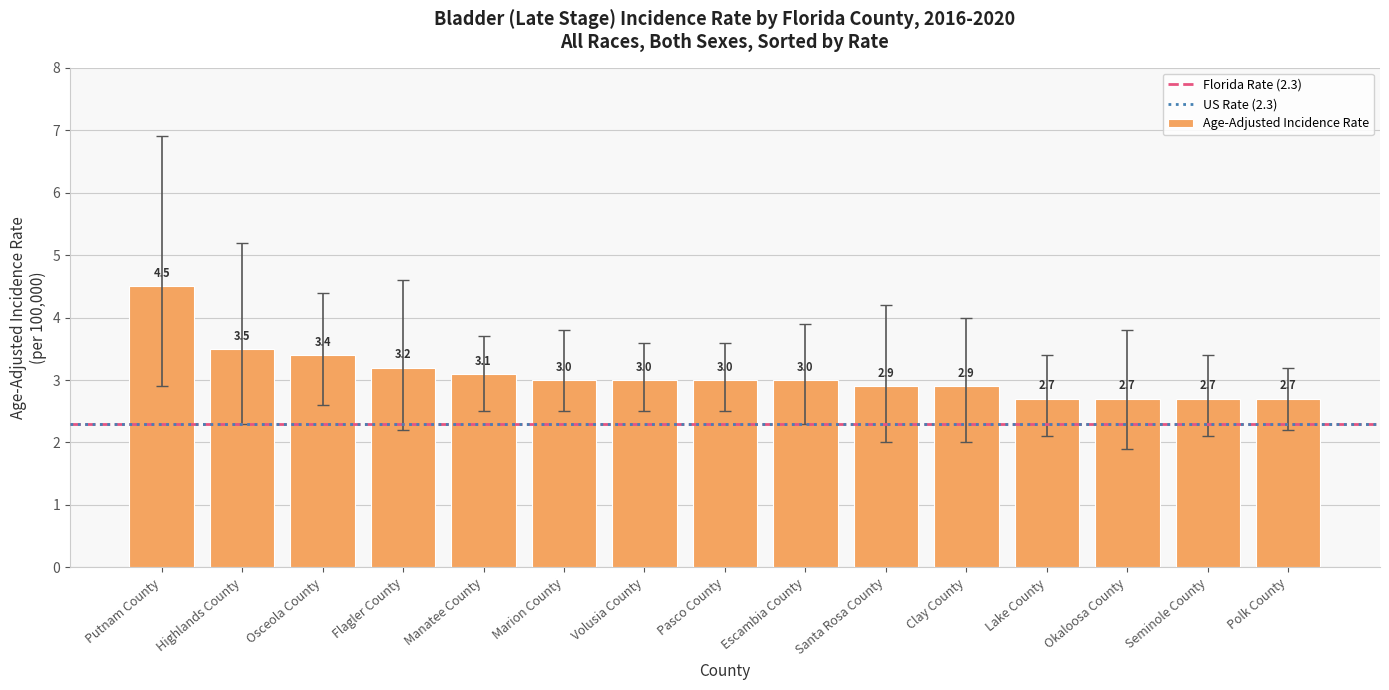

What position from the left is Pasco County?

8